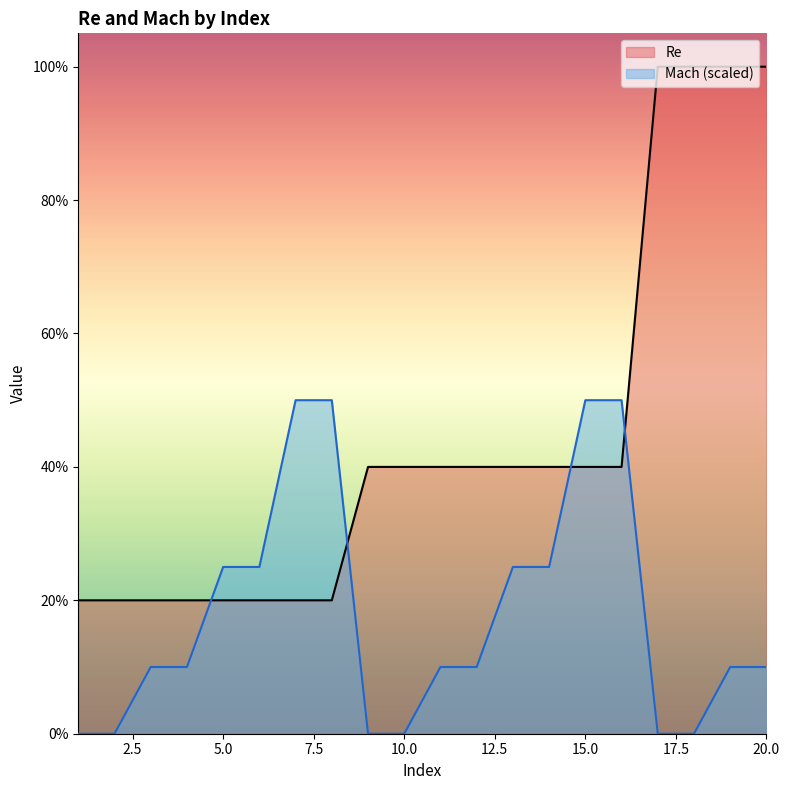

True or false: Re has more than 1 interior local peaks.

False